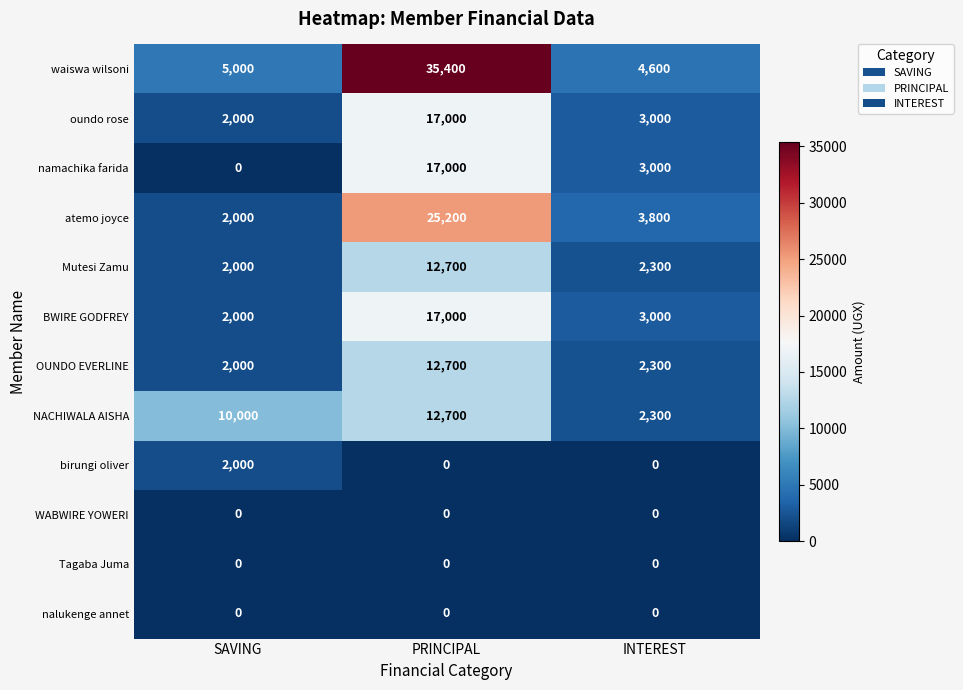

Count the number of categories in the chart.

3